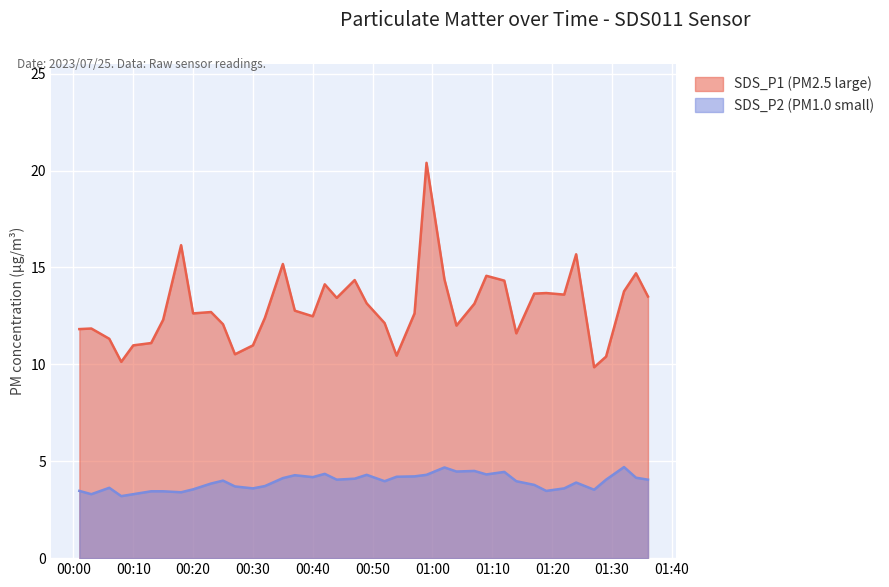

At which category does SDS_P2 reach its first local valley?

2023/07/25 00:03